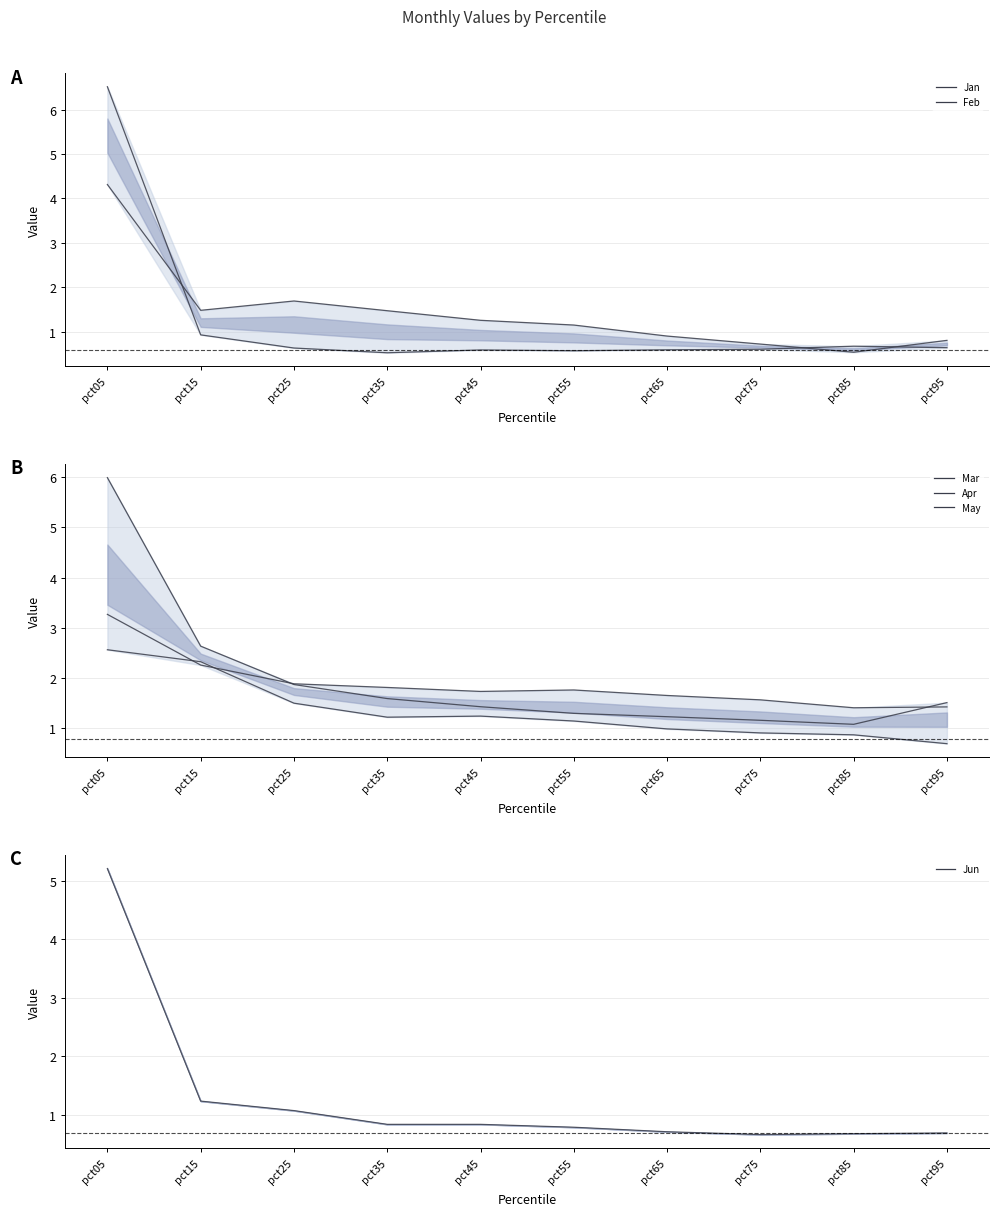

List the labels in order of Apr value, largest first.

pct05, pct15, pct25, pct45, pct35, pct55, pct65, pct75, pct85, pct95